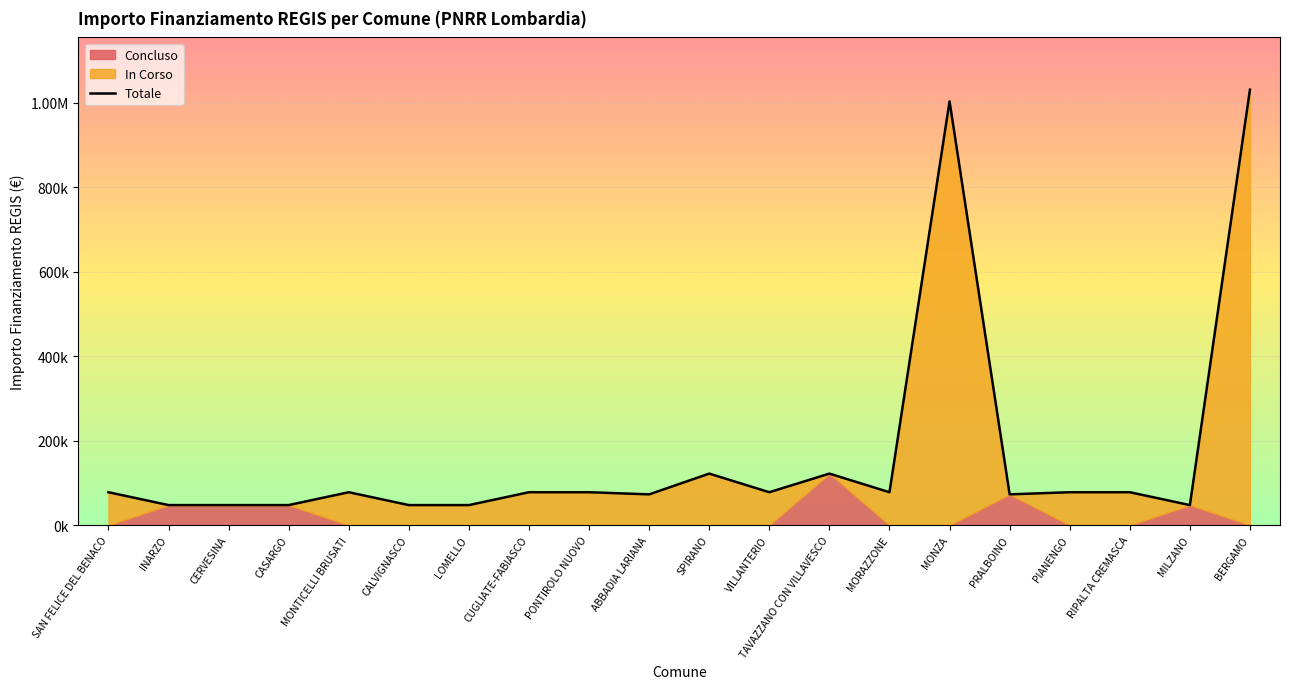

Which label corresponds to the smallest value in the chart?

INARZO